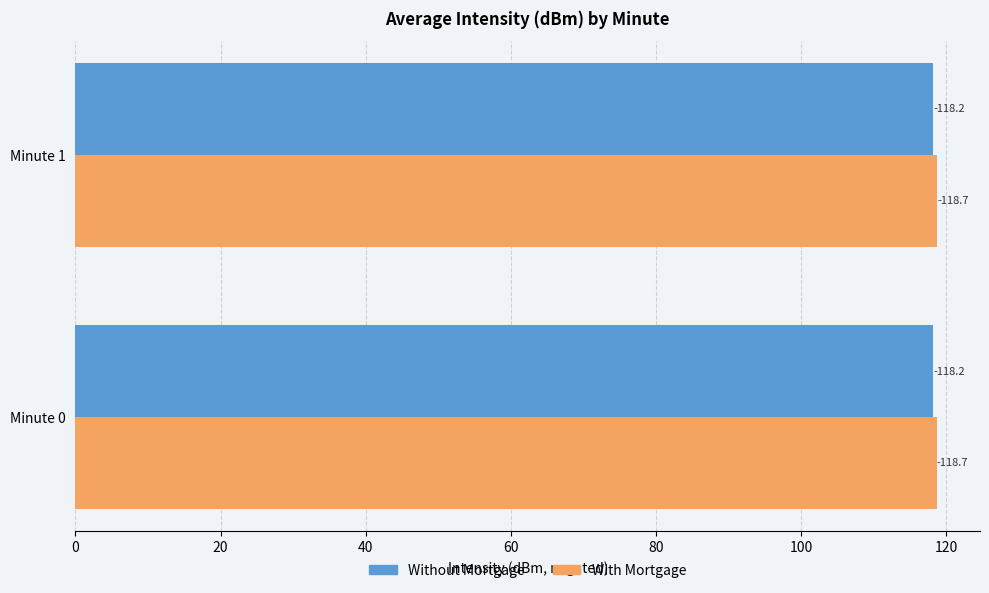

Which series has the largest range (max minus min)?

Without Mortgage